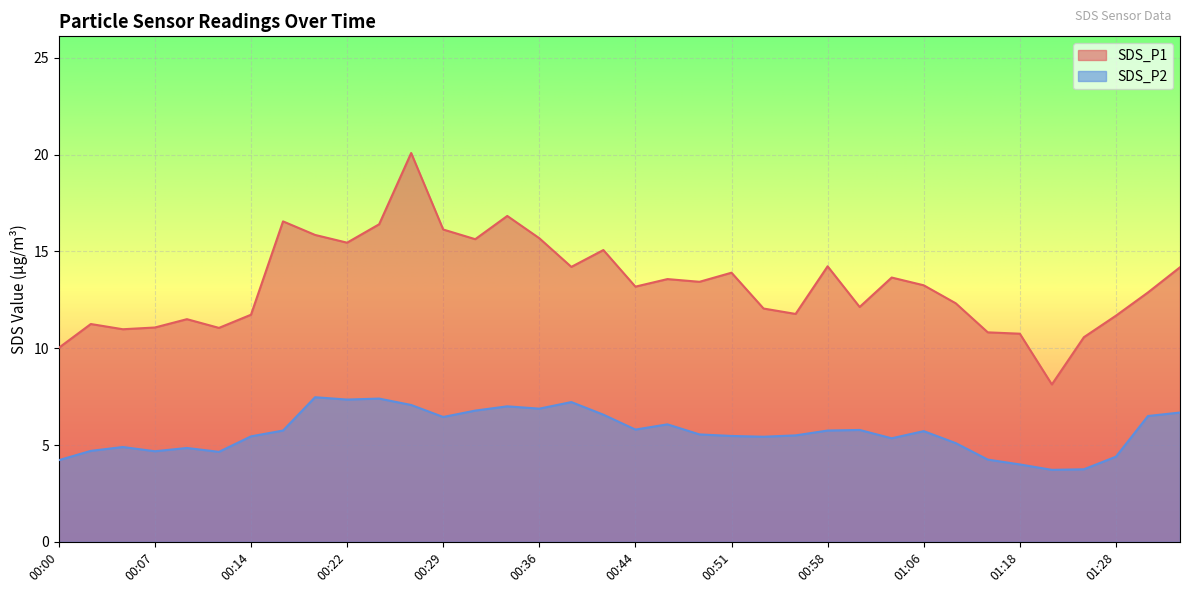

The value of SDS_P1 at 00:10 is 11.5. True or false?

True